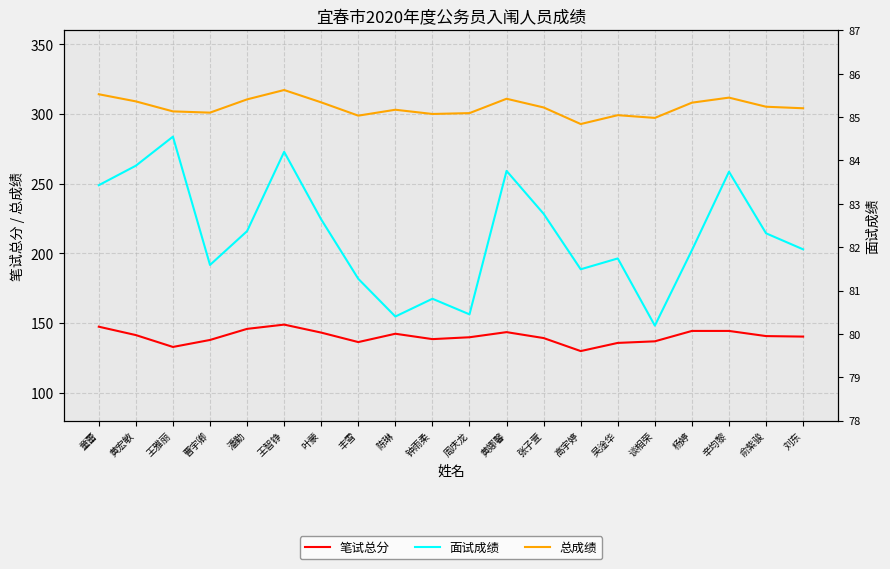

Reading right to left, extract all data points from this chart.

笔试总分: 刘东=140.3	俞紫骏=140.6	辛均黎=144.3	杨婷=144.3	谈相荣=136.9	吴淦华=135.7	高宇婷=129.9	张子萱=139.2	黄娜馨=143.5	周庆龙=139.8	钟雨柔=138.4	陈琳=142.3	丰雪=136.3	叶蒙=143.1	王智铮=148.9	潘勤=145.8	曹宇卿=137.8	王雅丽=132.8	黄宏敏=141.3	童蕾=147.4
总成绩: 刘东=304.2	俞紫骏=305.3	辛均黎=311.8	杨婷=308.2	谈相荣=297.2	吴淦华=299.2	高宇婷=292.8	张子萱=304.7	黄娜馨=311.0	周庆龙=300.7	钟雨柔=300.1	陈琳=303.1	丰雪=298.9	叶蒙=308.4	王智铮=317.3	潘勤=310.5	曹宇卿=301.0	王雅丽=301.9	黄宏敏=309.1	童蕾=314.2
面试成绩: 刘东=82.0	俞紫骏=82.3	辛均黎=83.7	杨婷=81.9	谈相荣=80.2	吴淦华=81.7	高宇婷=81.5	张子萱=82.8	黄娜馨=83.8	周庆龙=80.5	钟雨柔=80.8	陈琳=80.4	丰雪=81.3	叶蒙=82.6	王智铮=84.2	潘勤=82.4	曹宇卿=81.6	王雅丽=84.5	黄宏敏=83.9	童蕾=83.4